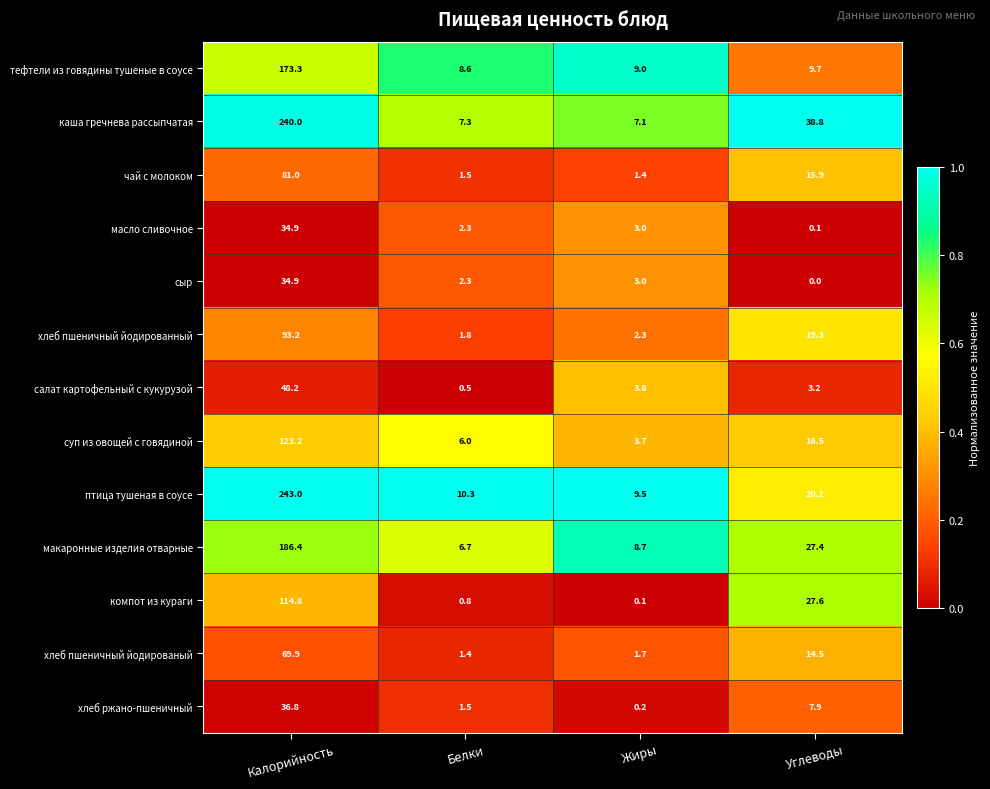

True or false: хлеб пшеничный йодированный has a value of 1.3 at Жиры.

False